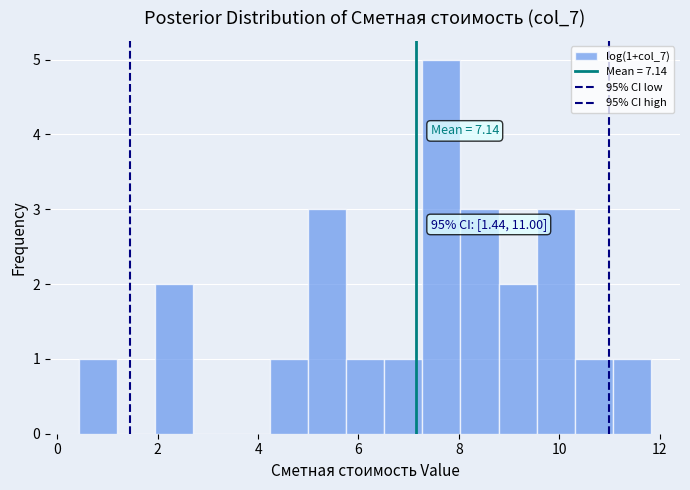

Around what value on the x-axis is the tallest bar? Give the approximate position of its centre, as read against the axis.

7.6